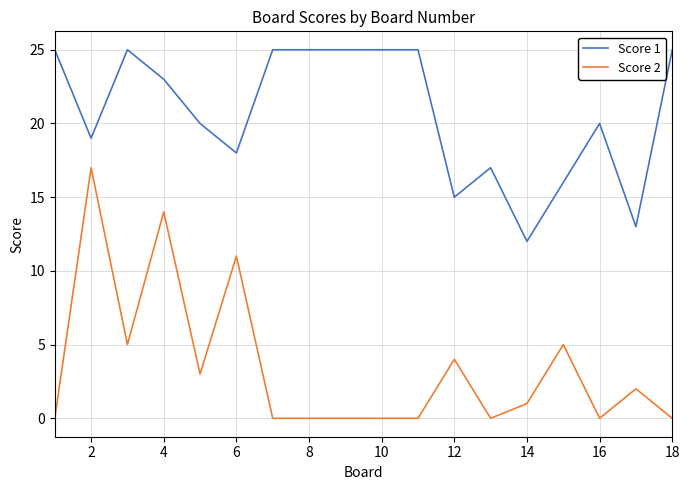

List the series in order of their peak value, lowest first.

Score 2, Score 1